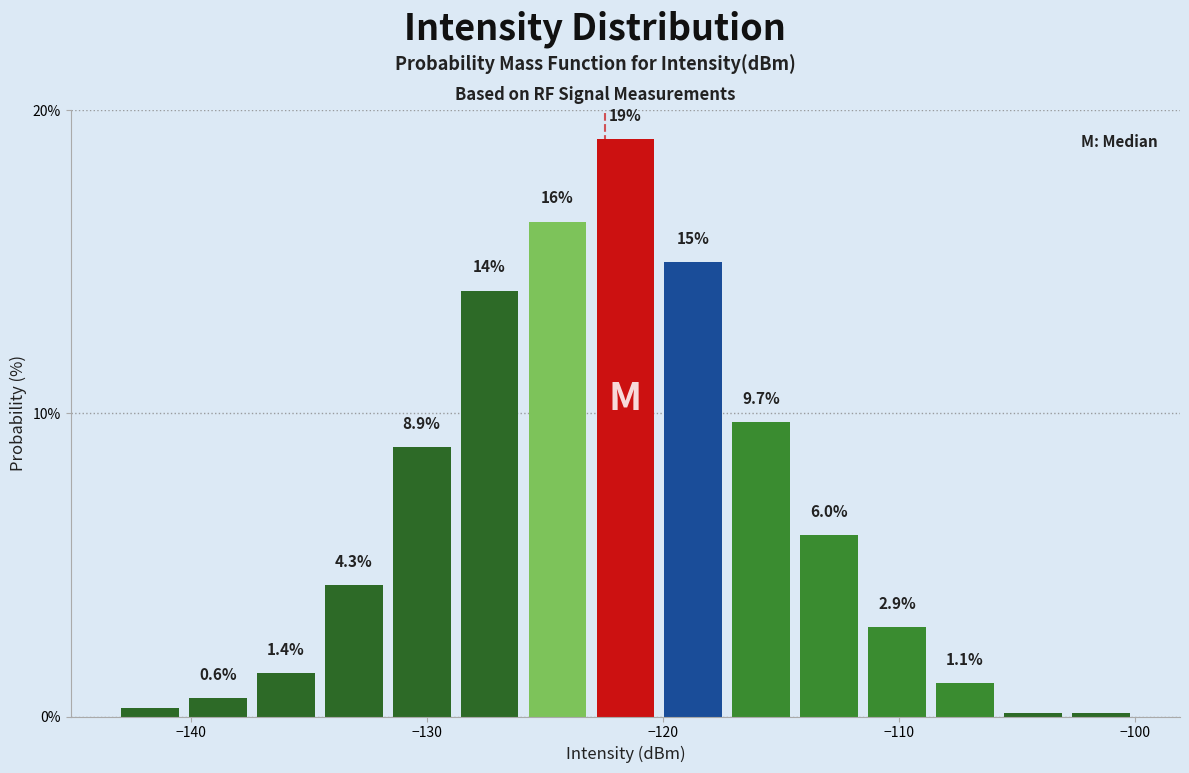

Around what value on the x-axis is the tallest bar? Give the approximate position of its centre, as read against the axis.

-122